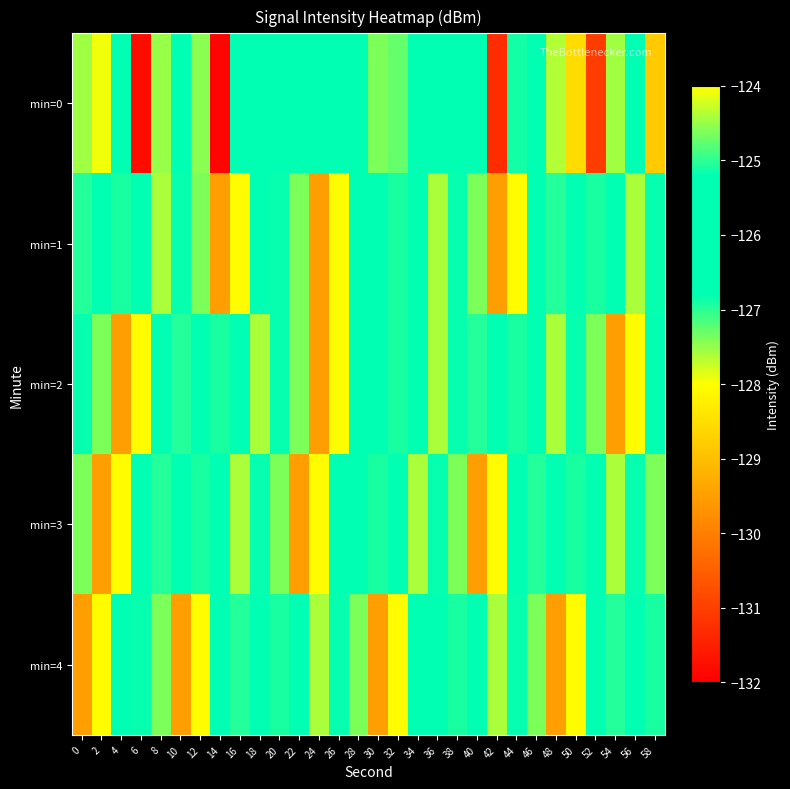

How many categories are shown in the chart?

30